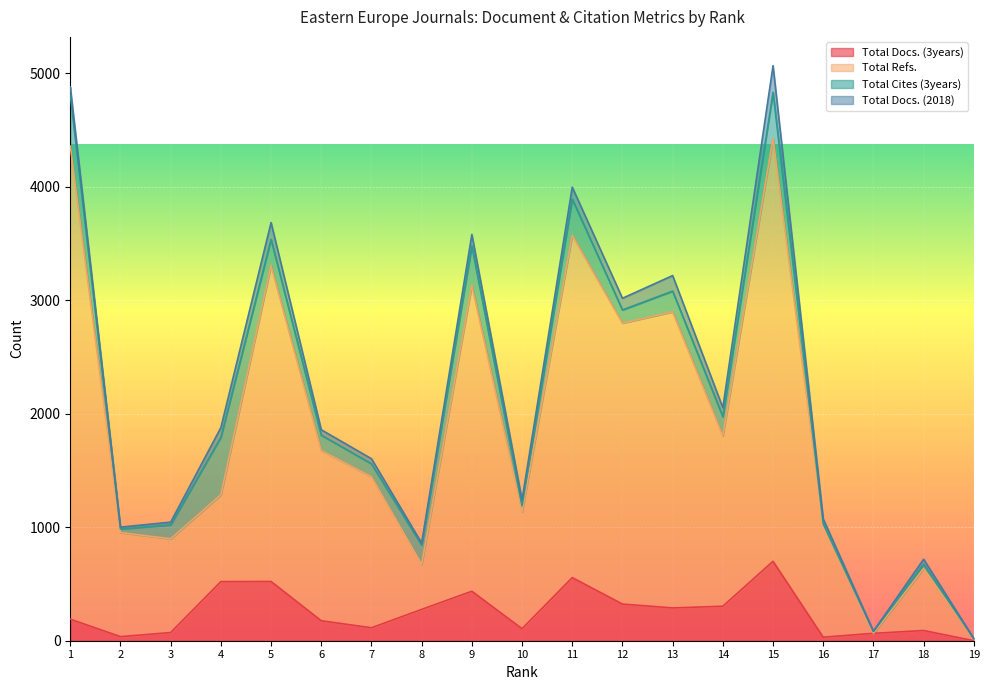

How many data points in Total Refs. are less than 1445?

9